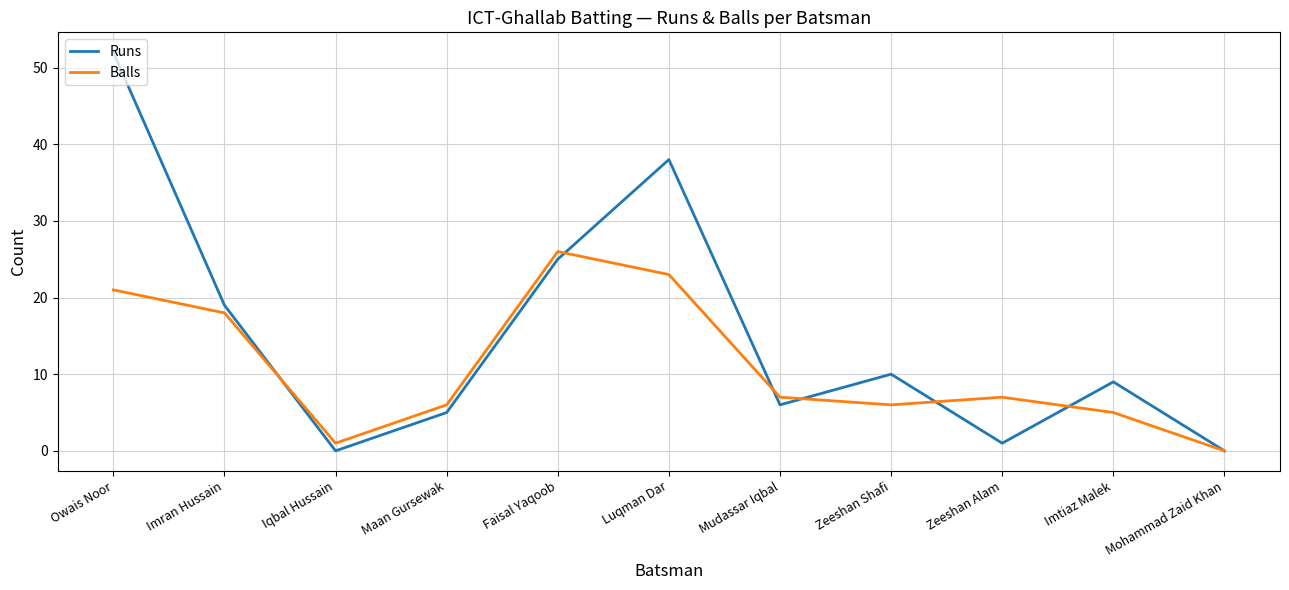

Which category has the lowest value in the Balls series?

Mohammad Zaid Khan